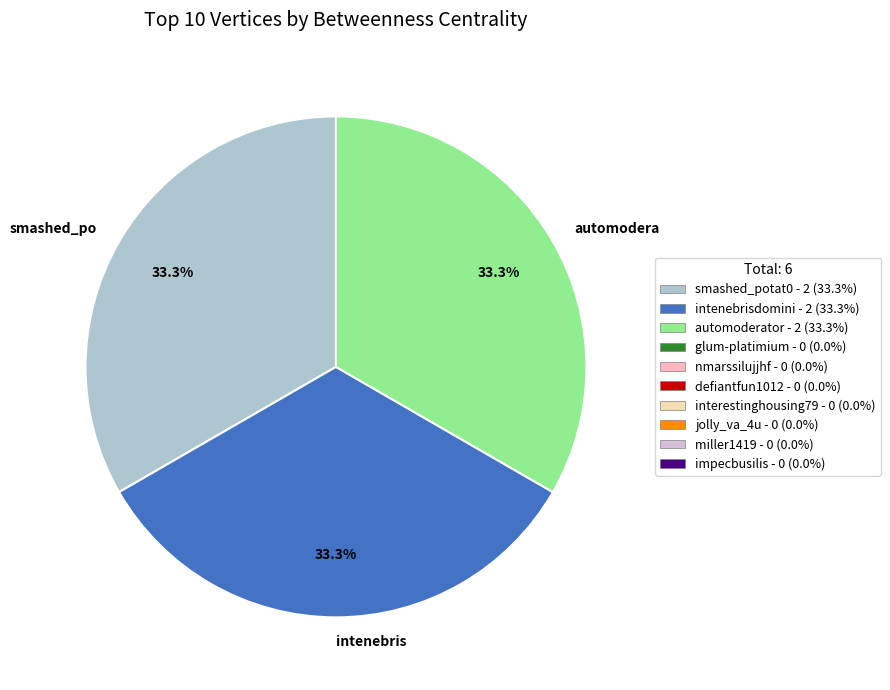

How many segments does this pie chart have?

3